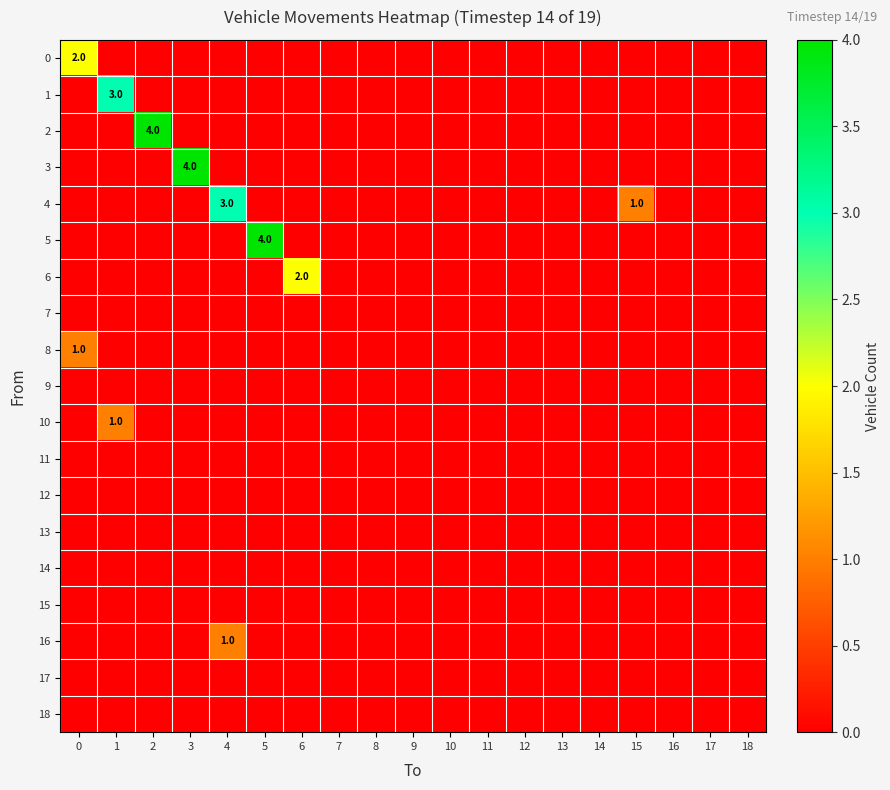

Is it true that 2 equals 4 at 2?

True